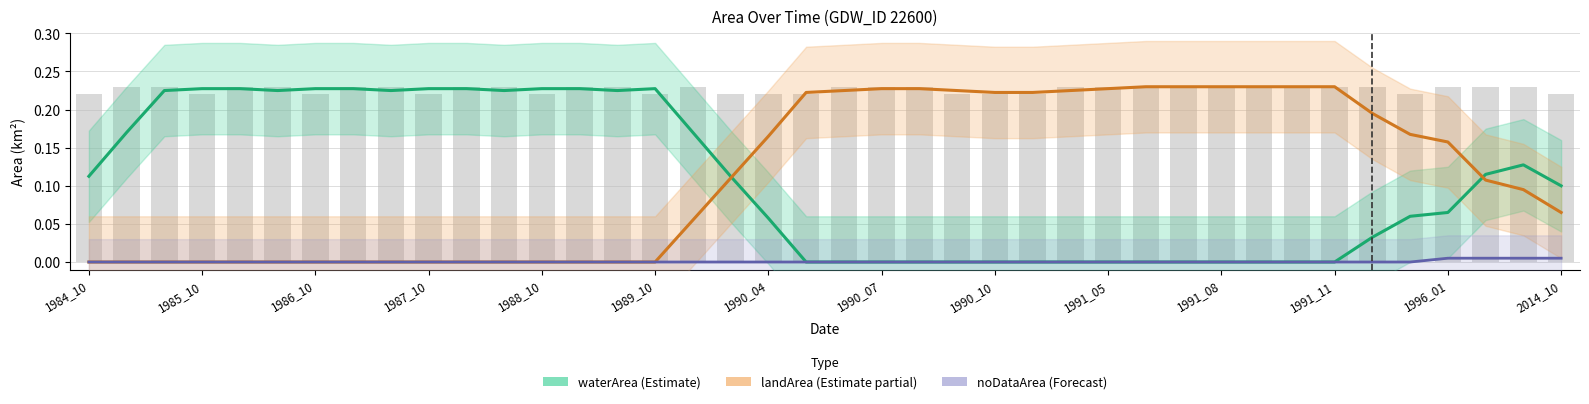

Is it true that waterArea (Estimate) equals -0.1 at 1990_10?

False